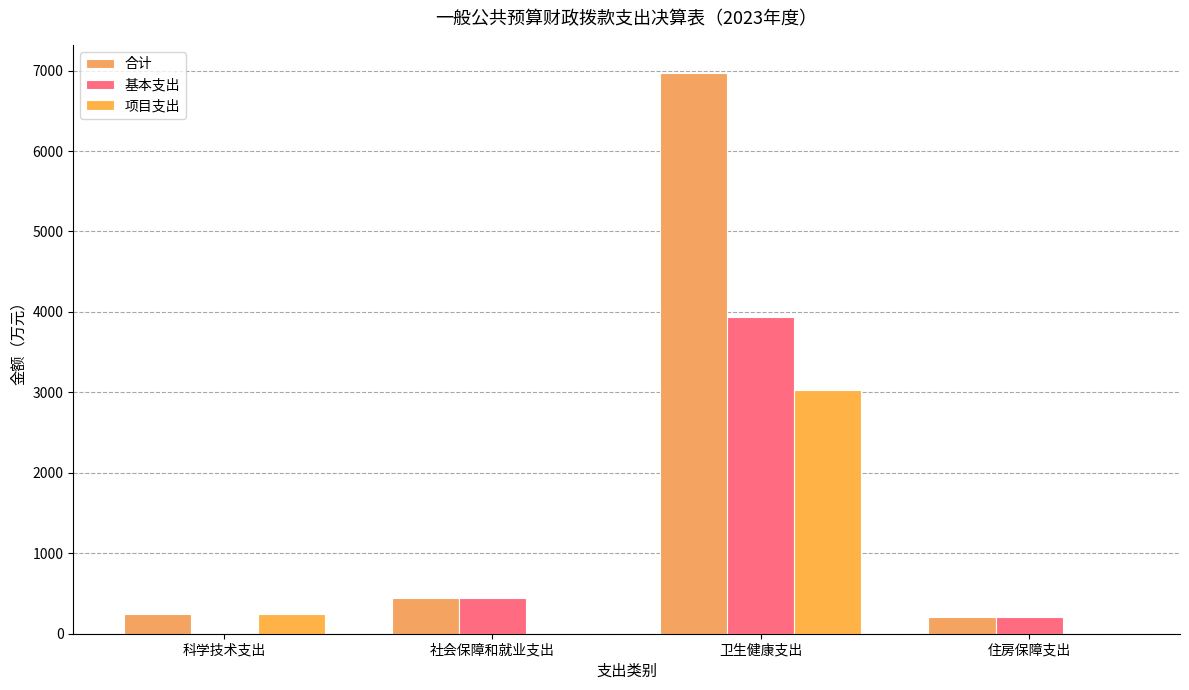

How many groups of bars are there?

4